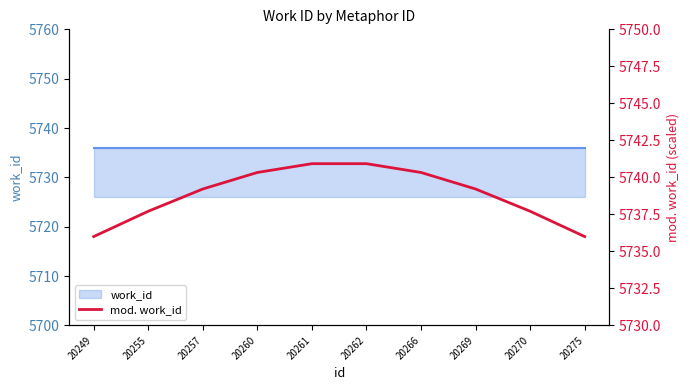

What is the ratio of the value at 20261 to the value at 20255?

1.0